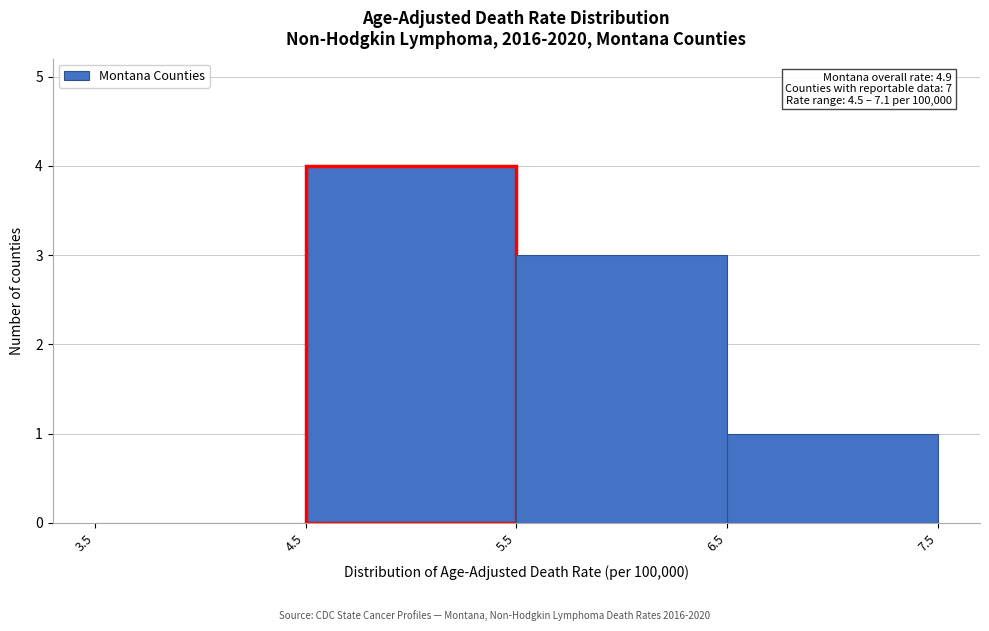

Which range on the x-axis has the tallest bar?

4.5 to 5.5